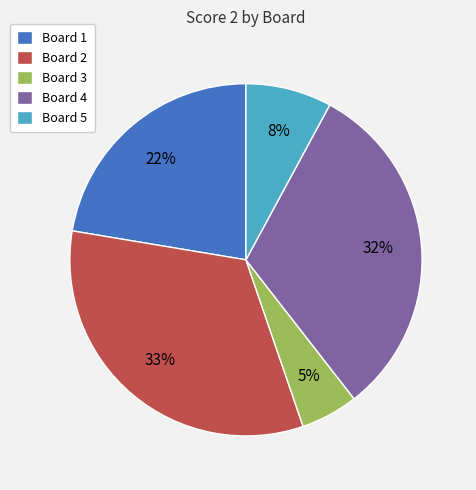

To the nearest percent, what is the difference between the Board 4 and Board 5 slice percentages?

24%